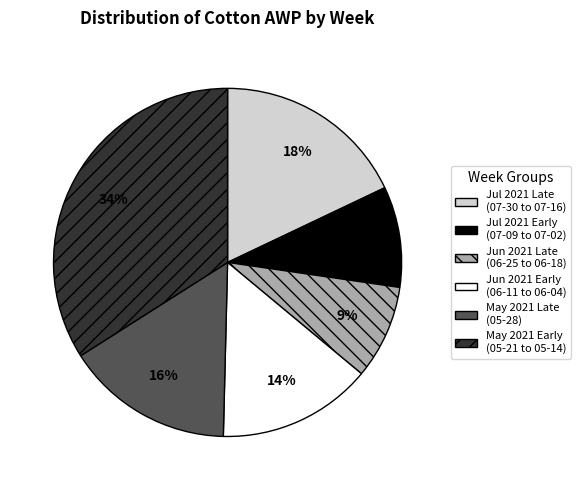

What percentage is the Jul 2021 Early (07-09 to 07-02) slice, to the nearest percent?

9%